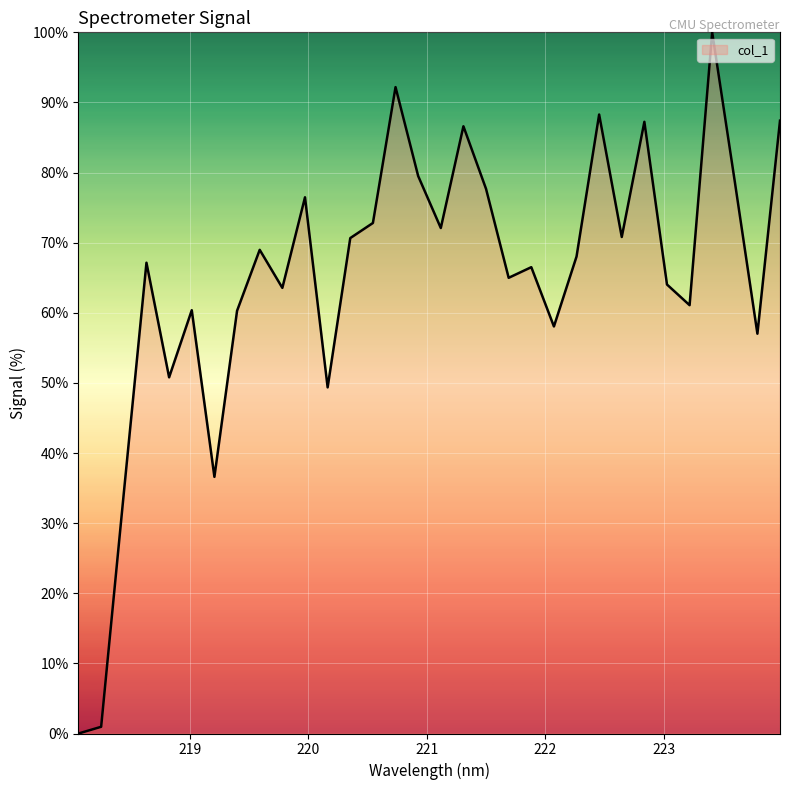

Count the number of values greater than 68.

16